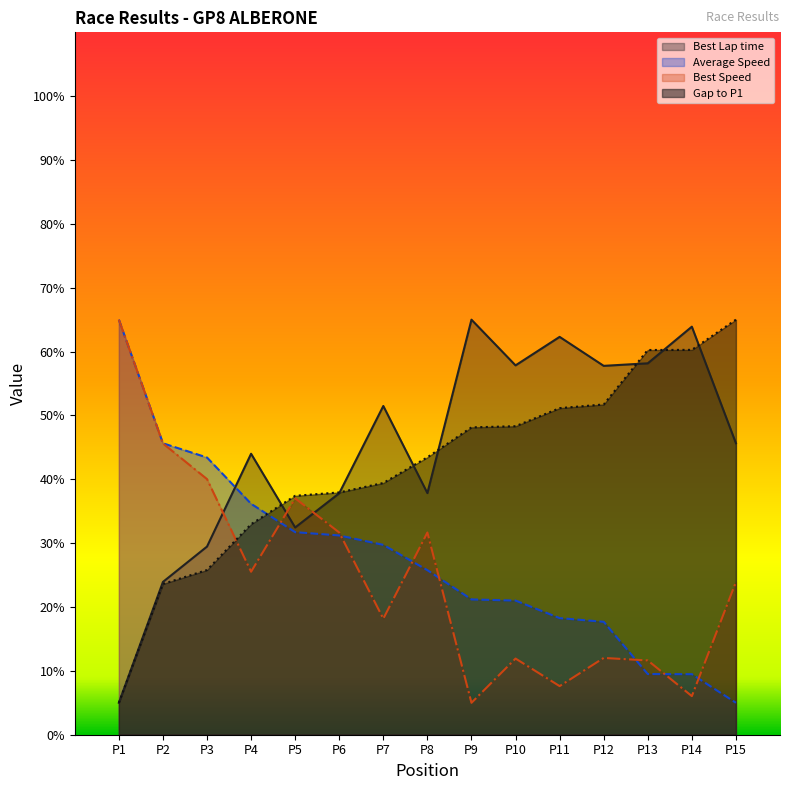

Read the Best Lap time value at P3.

29.5